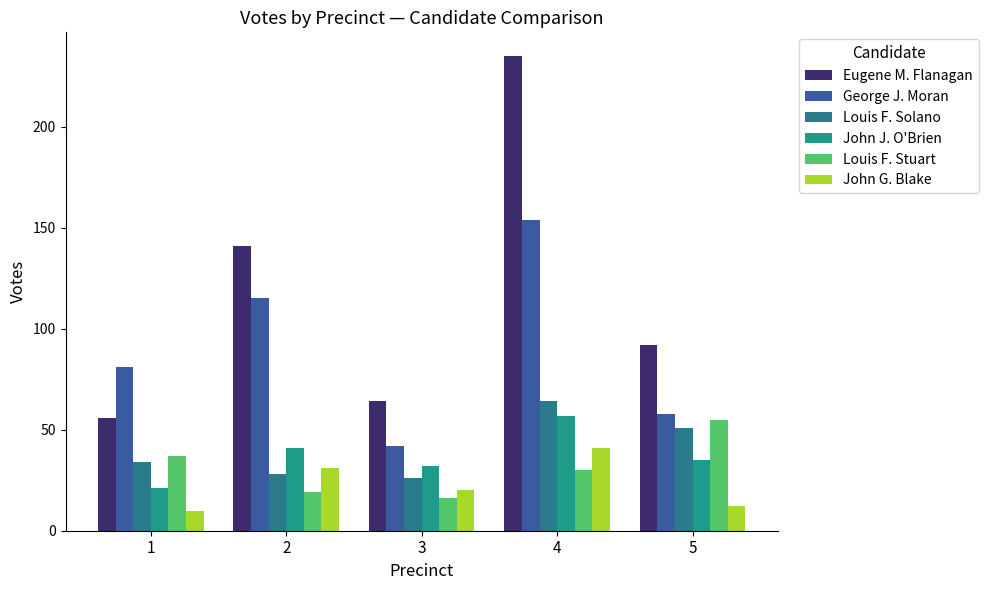

Count the number of categories in the chart.

5